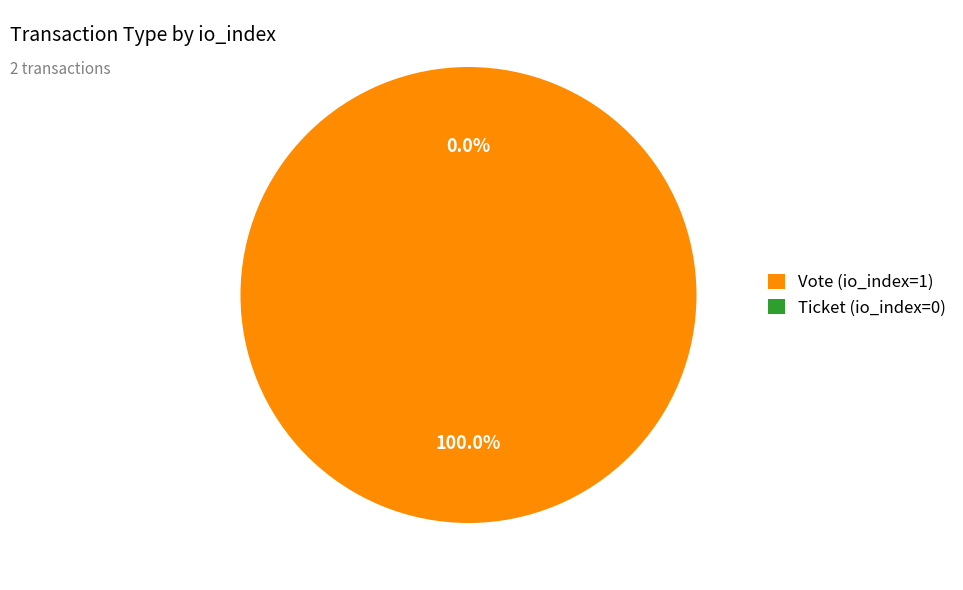

The Vote (io_index=1) slice represents 99% of the pie. True or false?

False